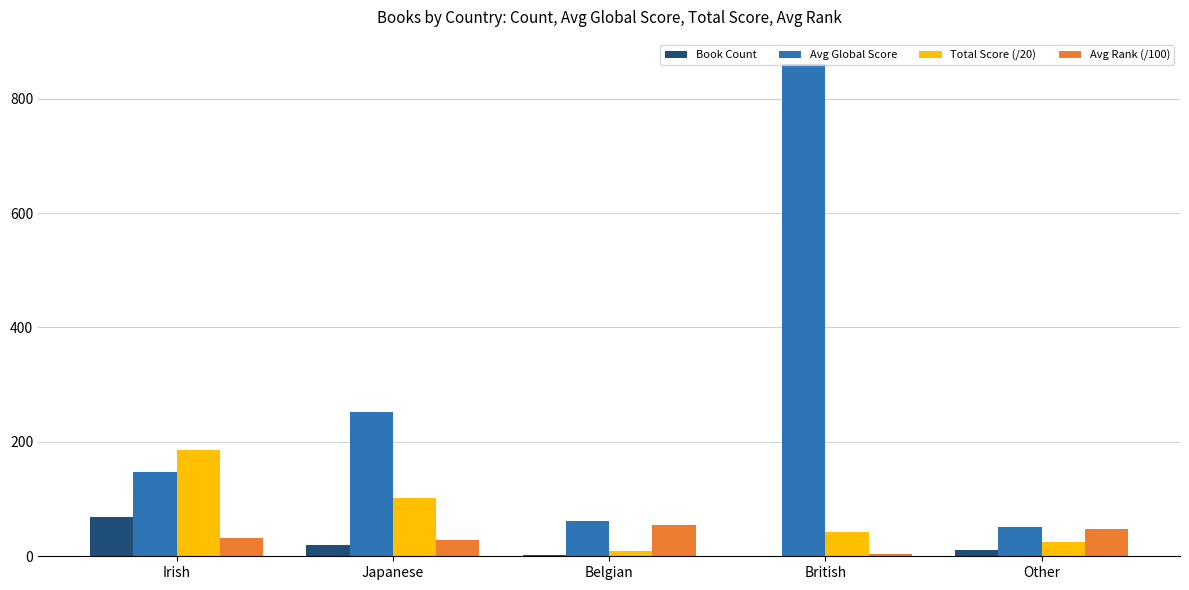

Which series changed the most between Japanese and British?

Avg Global Score